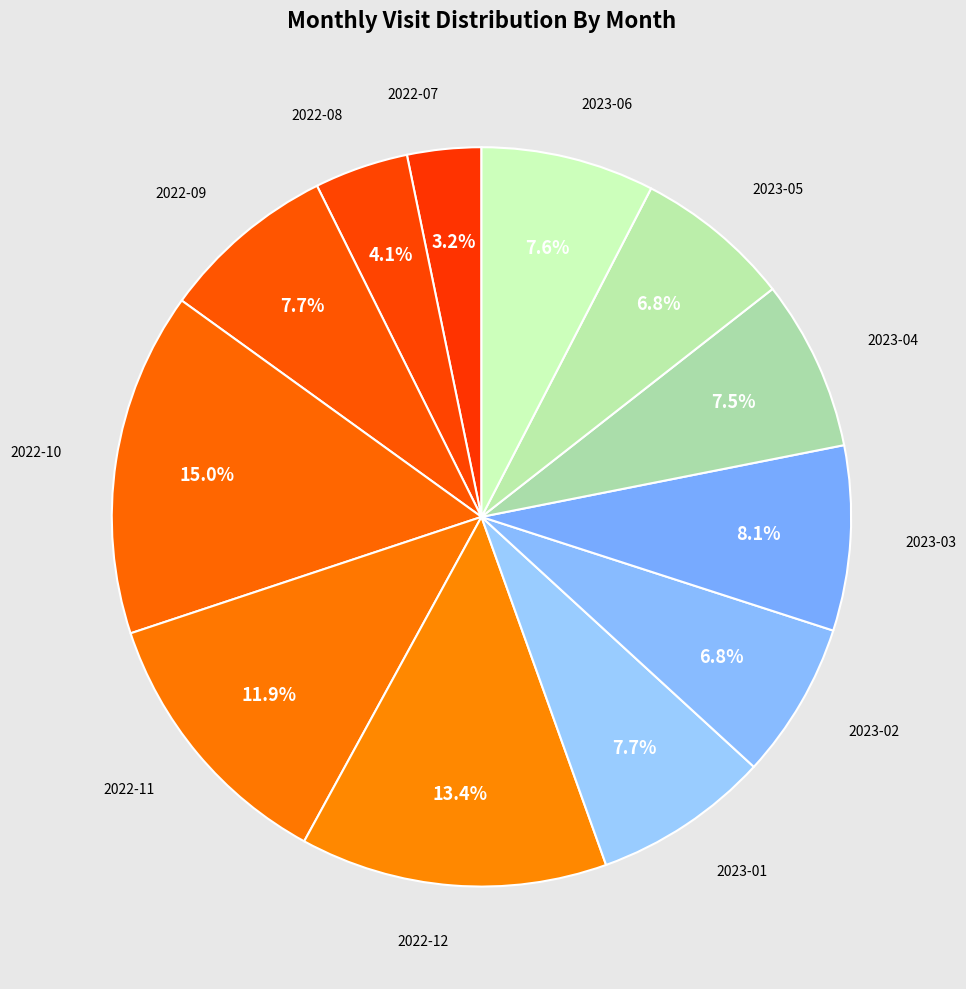

How many slices are in this pie chart?

12